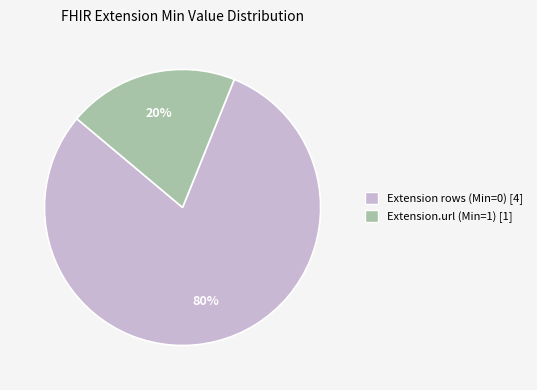

Is there a majority slice in this chart?

Yes